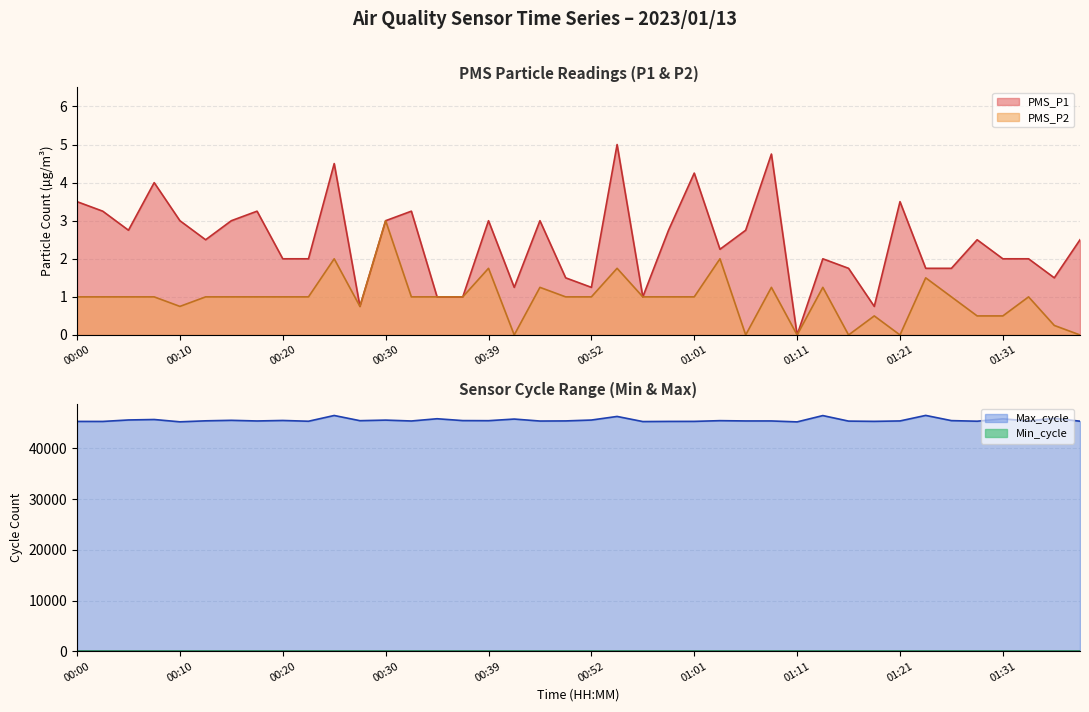

What is the approximate value of PMS_P2 at 01:04?

2.0